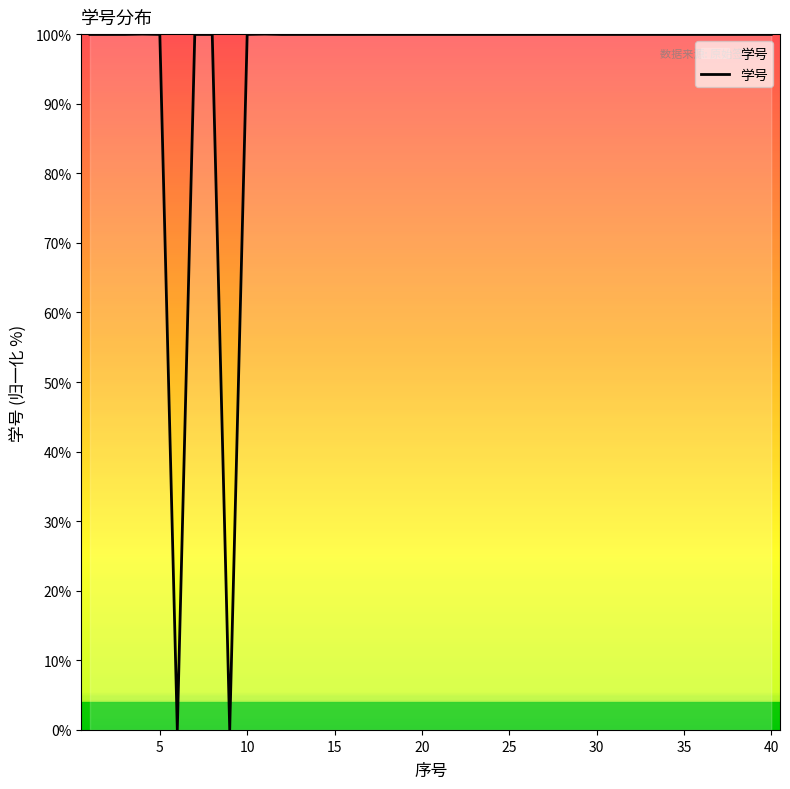

What is the difference between the maximum and minimum values?

100.0